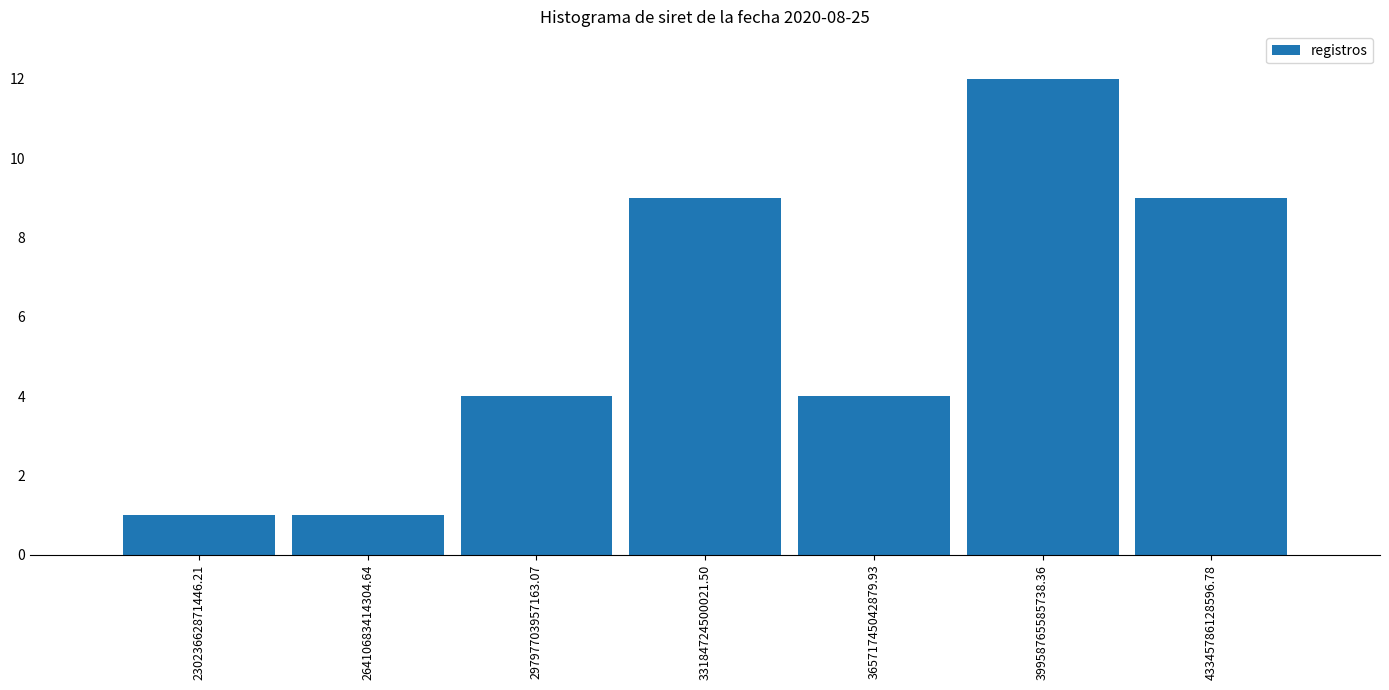

Which range on the x-axis has the tallest bar?

38500000000000 to 41500000000000